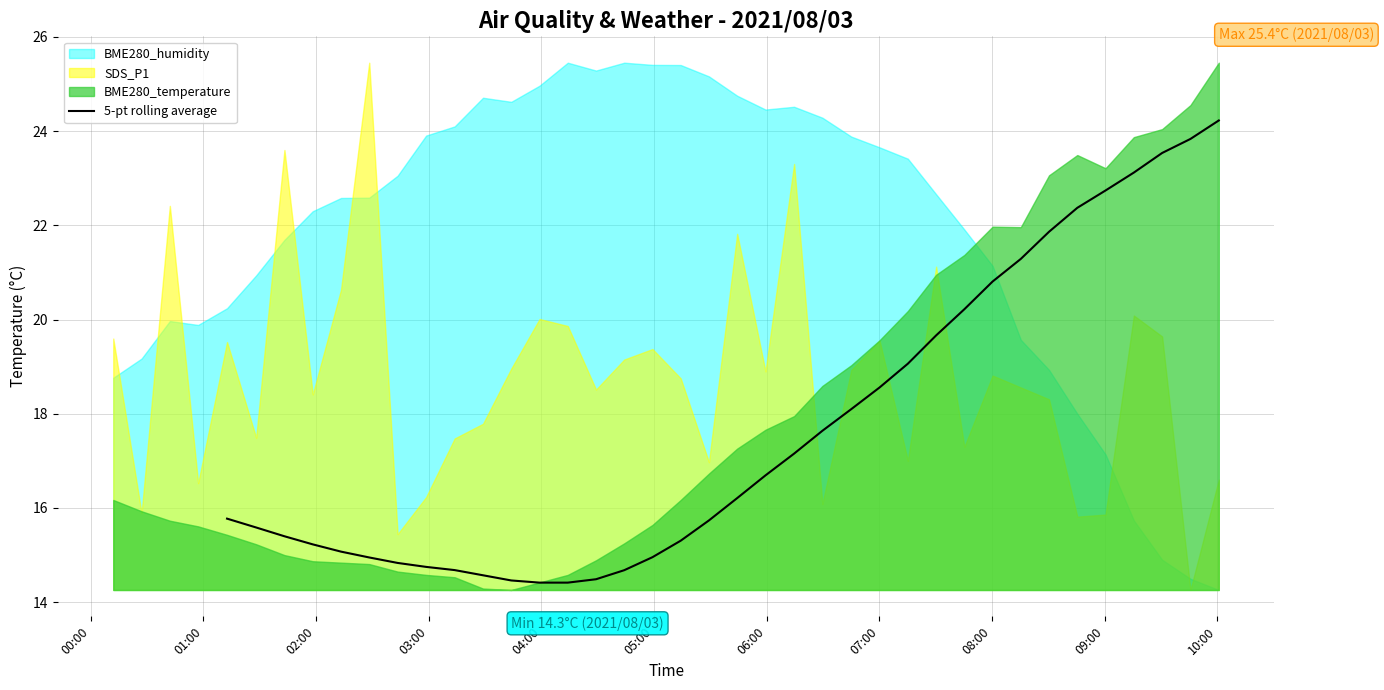

True or false: there are more than 2 points higher than both neighbors.

False